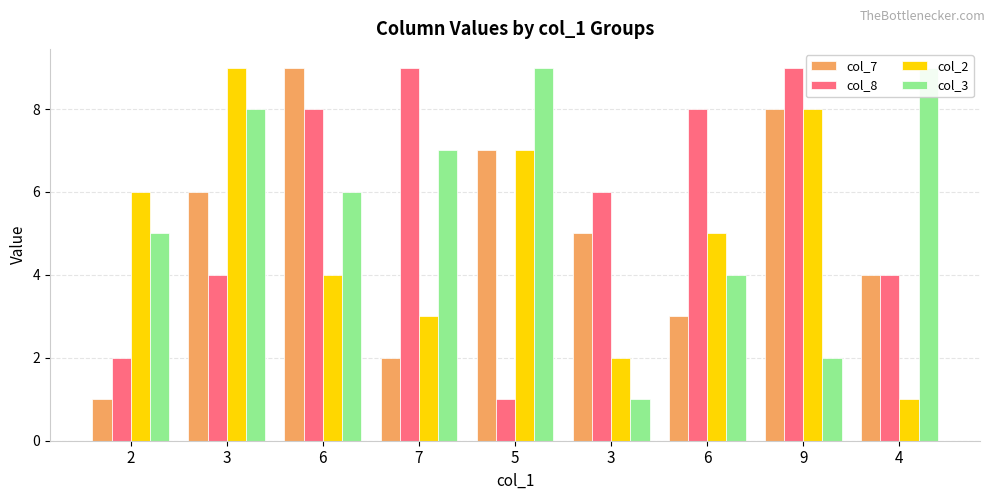

What is the maximum value for col_7?

9